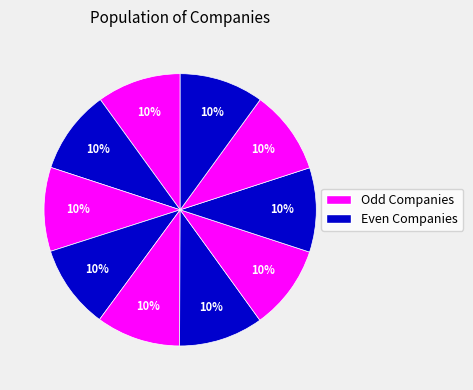

Is there a majority slice in this chart?

No